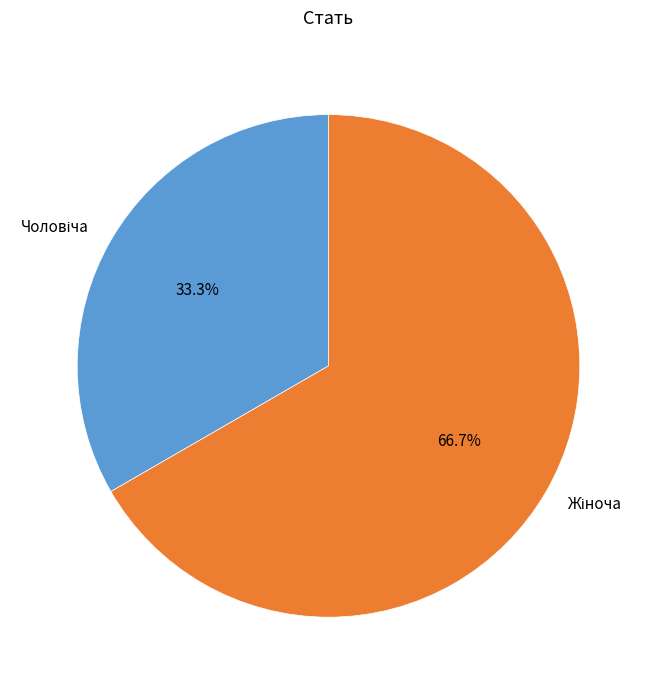

Does any single category account for the majority?

Yes